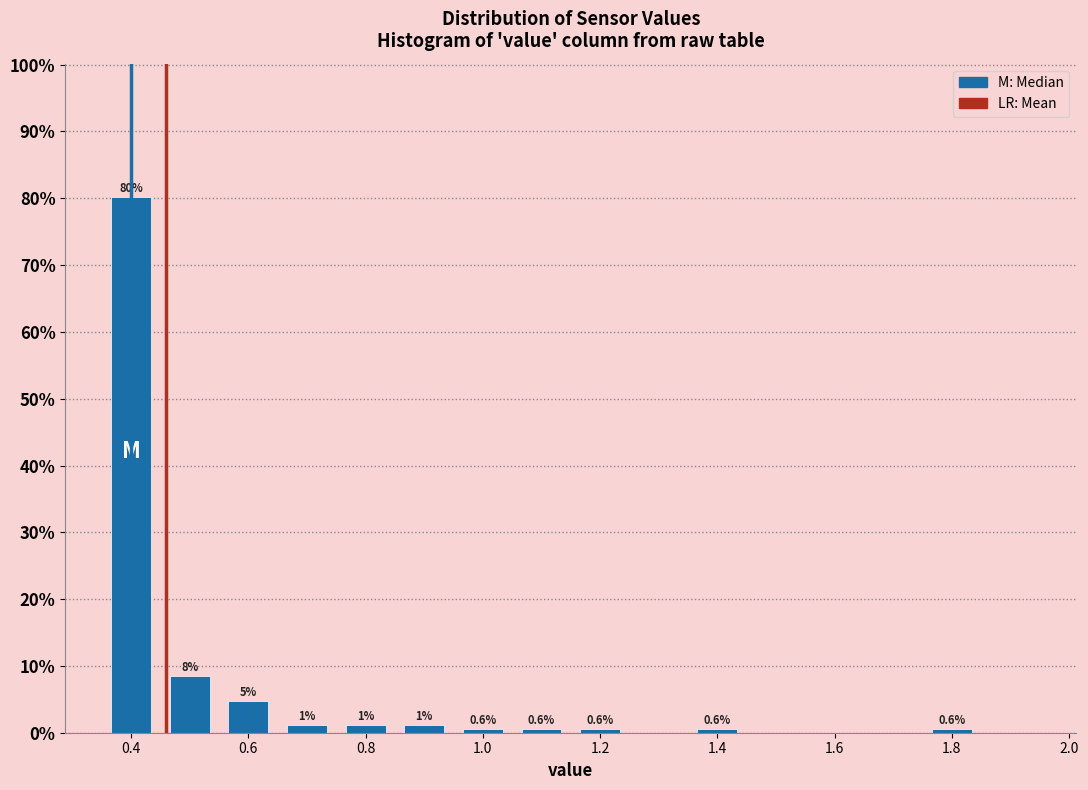

Which range on the x-axis has the tallest bar?

0.35 to 0.45